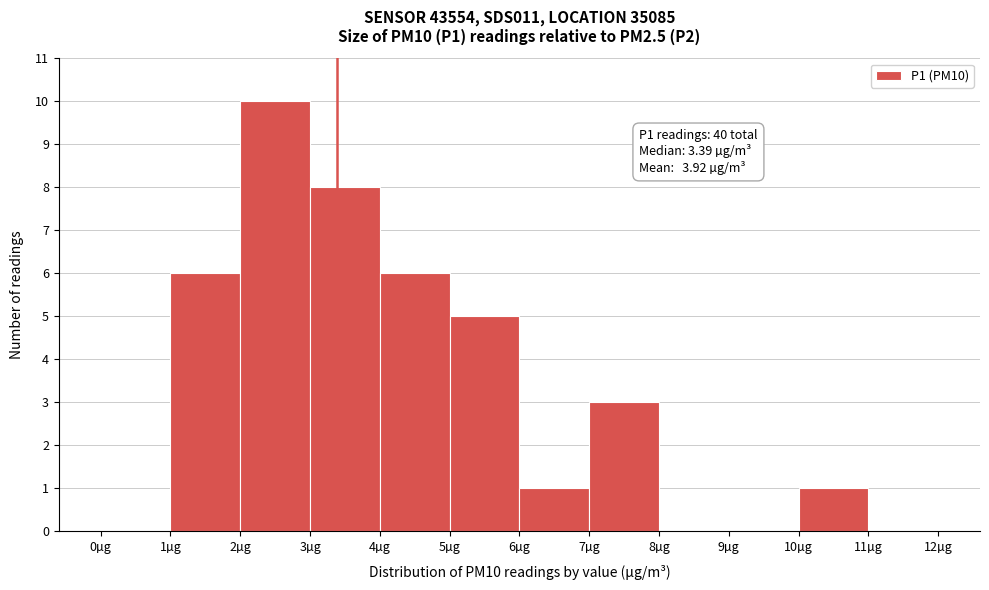

Over which range of the x-axis is the bar tallest?

2 to 3